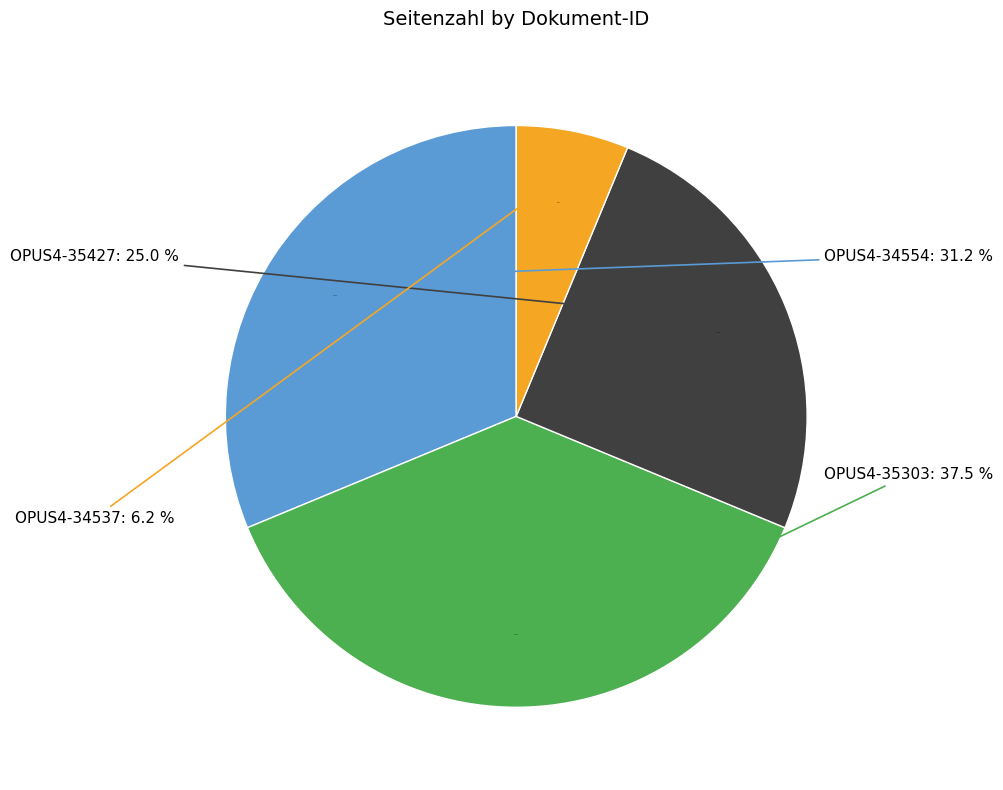

What portion of the pie excludes OPUS4-34554?

68.8%